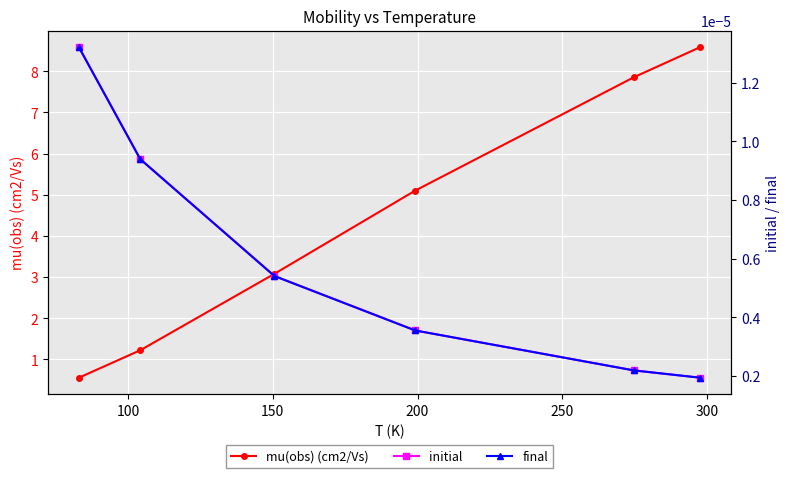

True or false: final and initial intersect in this chart.

False